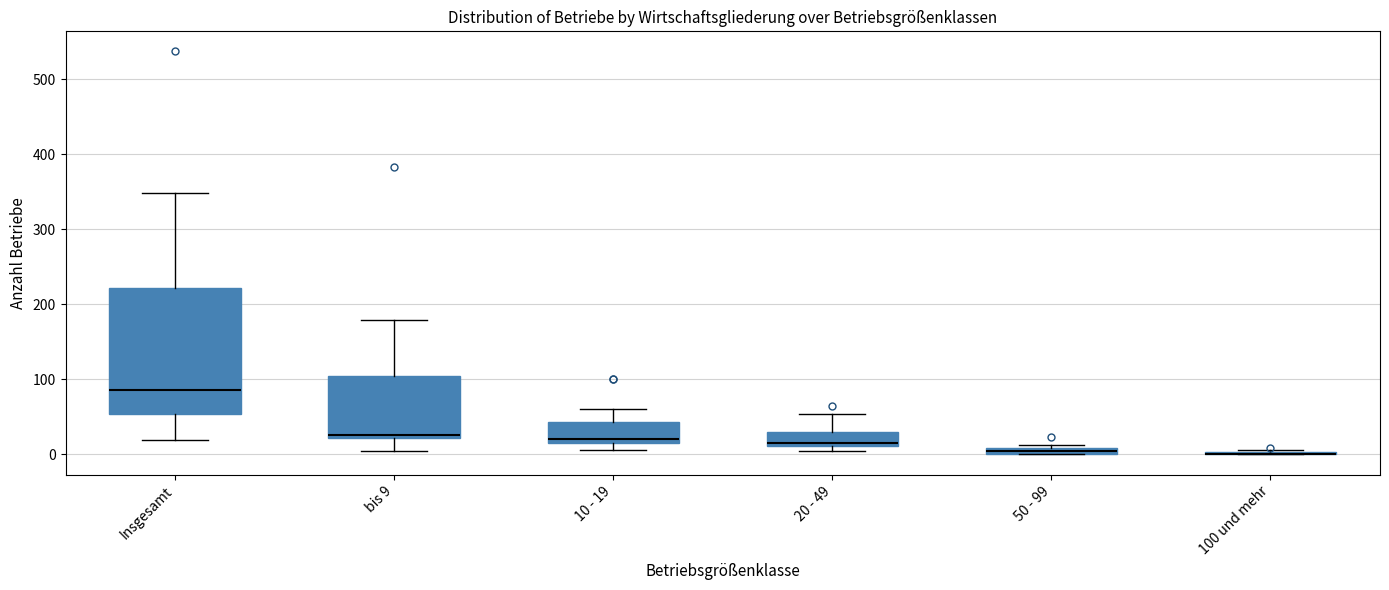

Where is the lower edge of the box for 50 - 99 on the y-axis? The values are not printed on the chart, so give them approximately, as read against the axis.

0